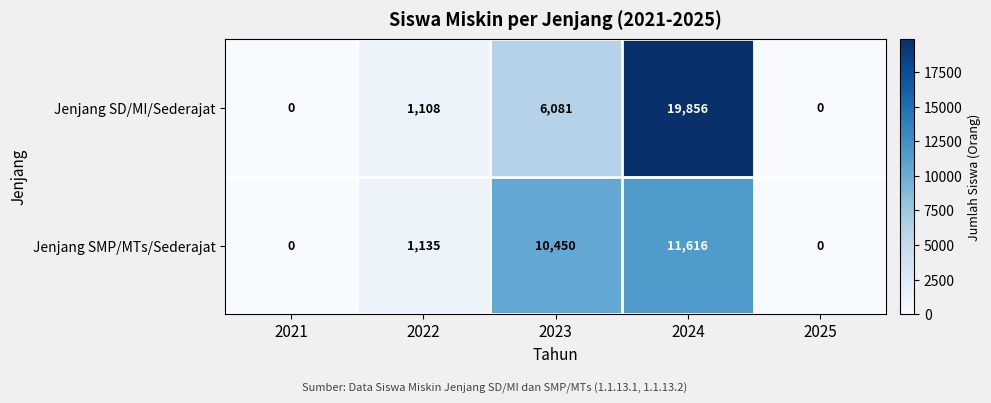

How many distinct data groups are displayed?

2